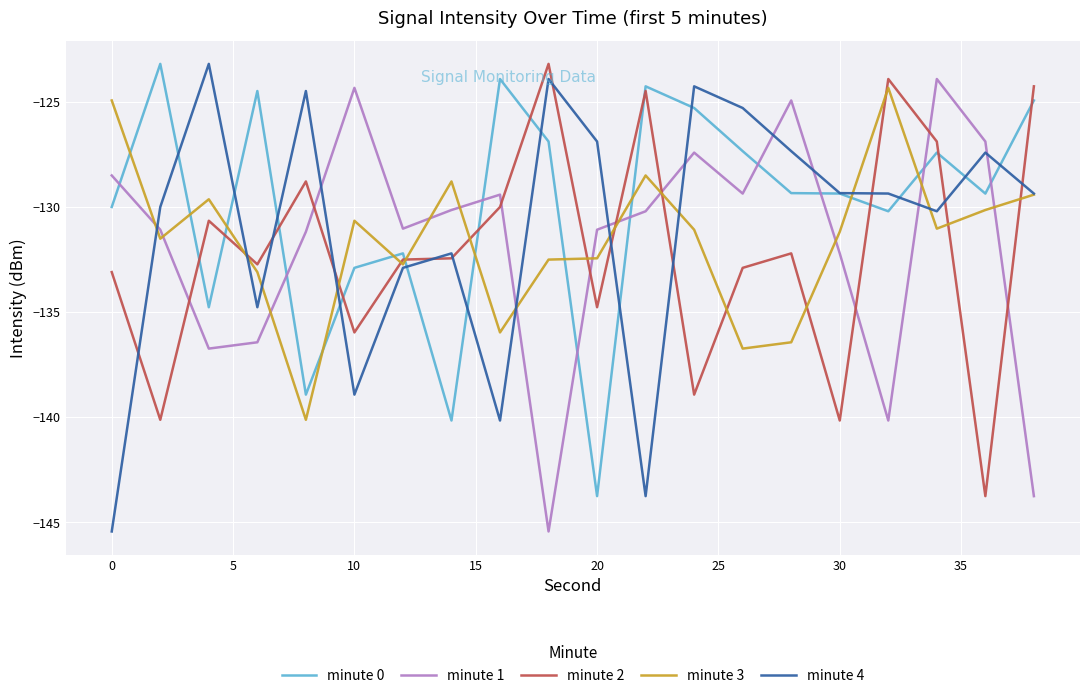

What is the maximum value for minute 4?

-123.2